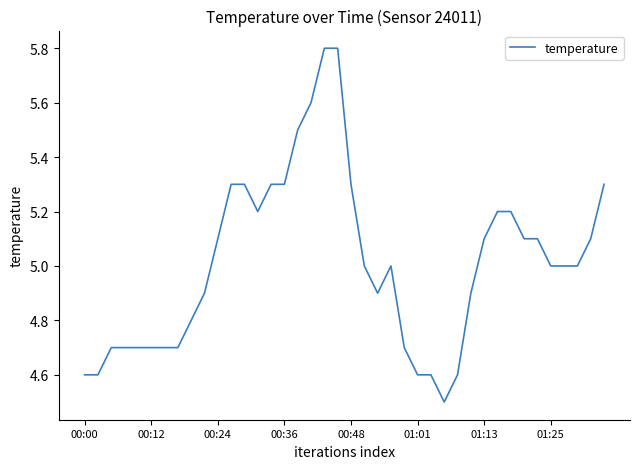

What is the difference between the maximum and minimum values?

1.3